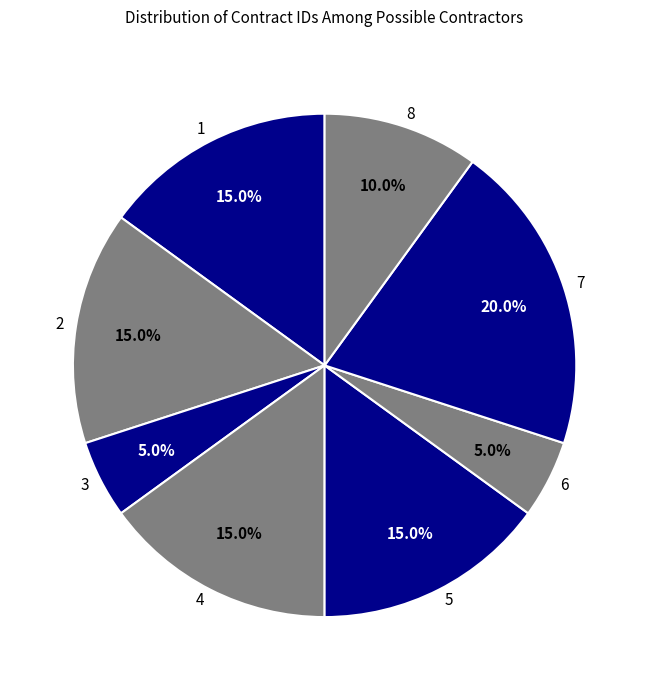

Does 5 account for over 50% of the chart?

No